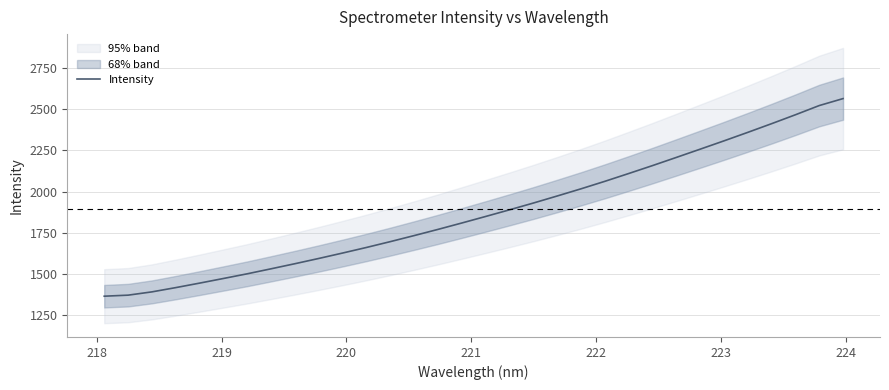

Count the number of categories in the chart.

32